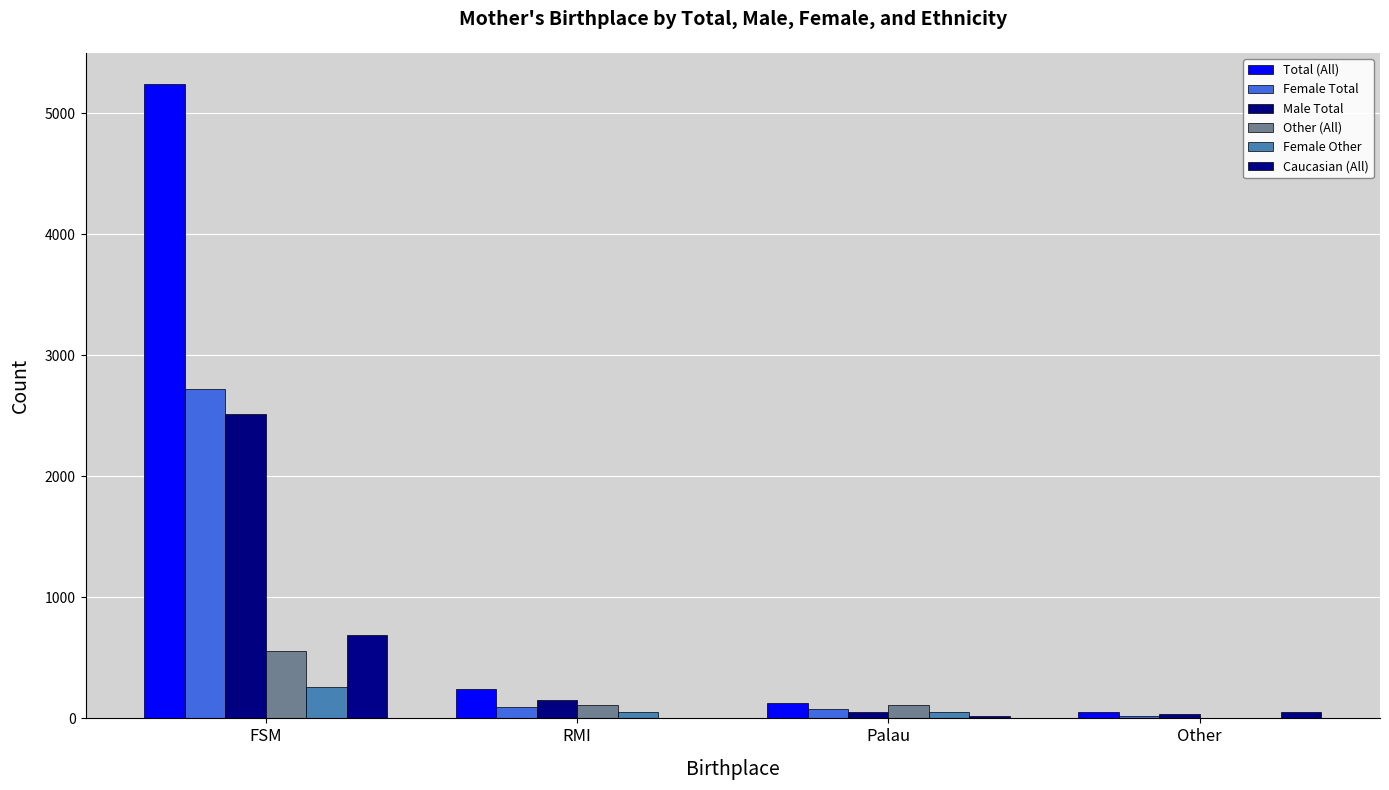

What is the label of the 2nd bar from the left?

RMI